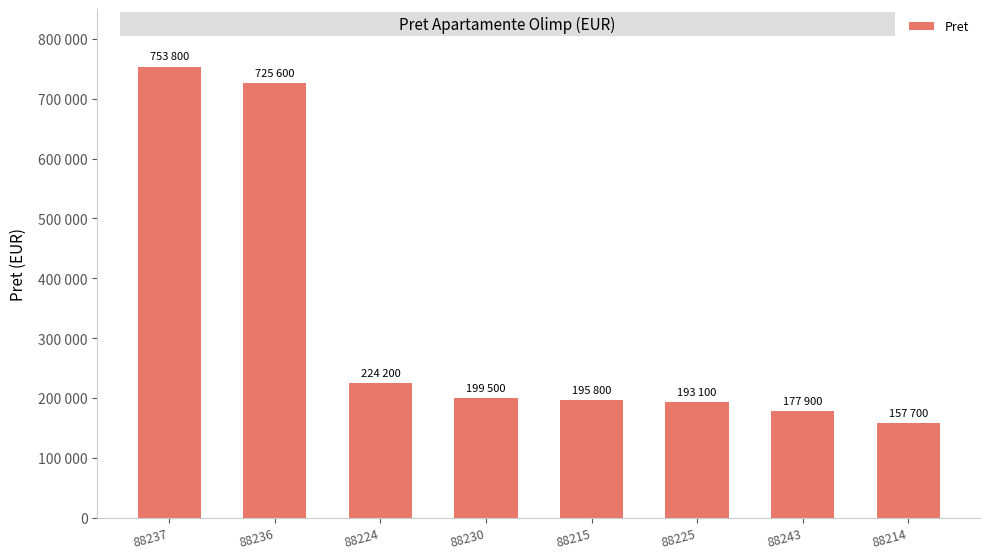

Which has a higher value, 88243 or 88214?

88243